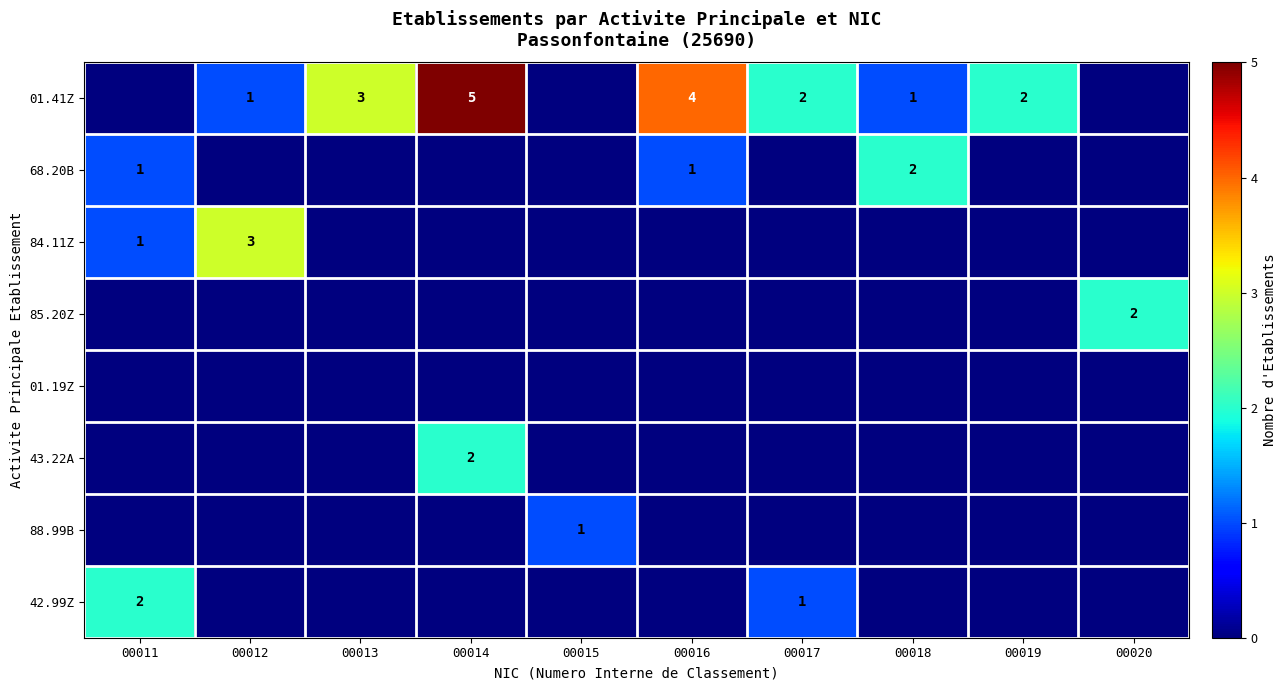

How many distinct data groups are displayed?

8